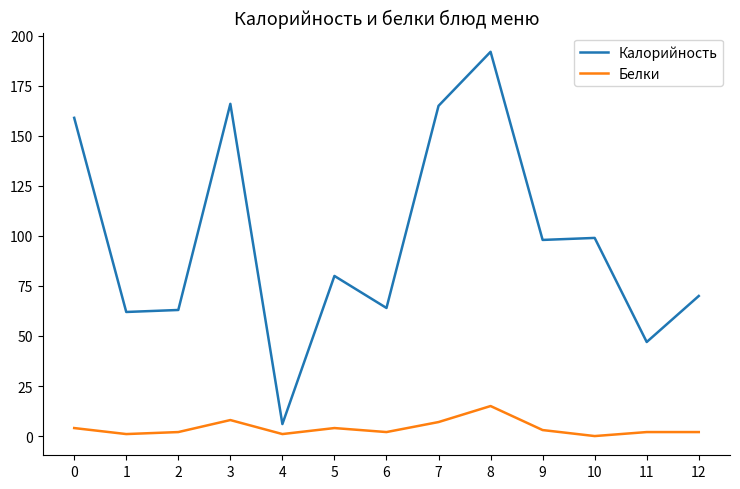

True or false: Калорийность and Белки intersect in this chart.

False